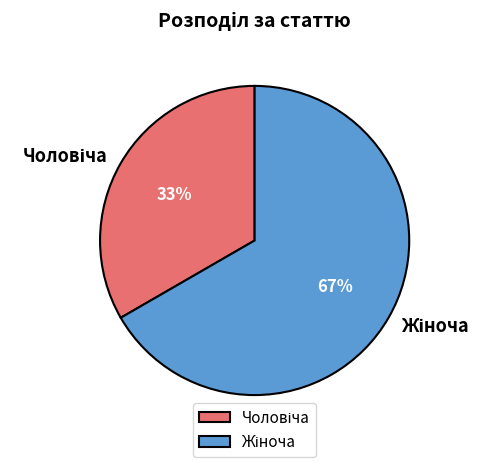

To the nearest percent, what is the average slice percentage?

50%